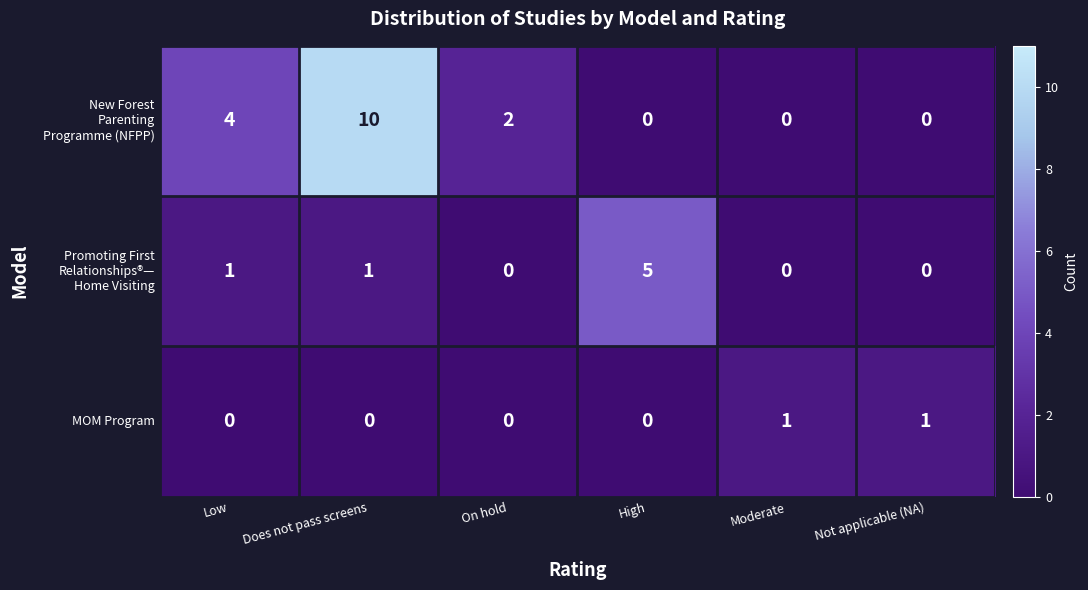

How many series are shown in this chart?

3